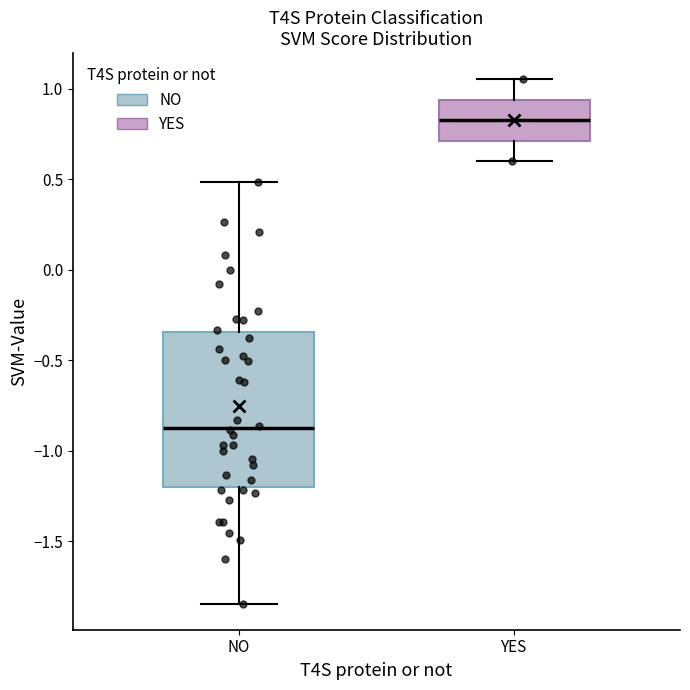

Which box's median line is the highest?

YES